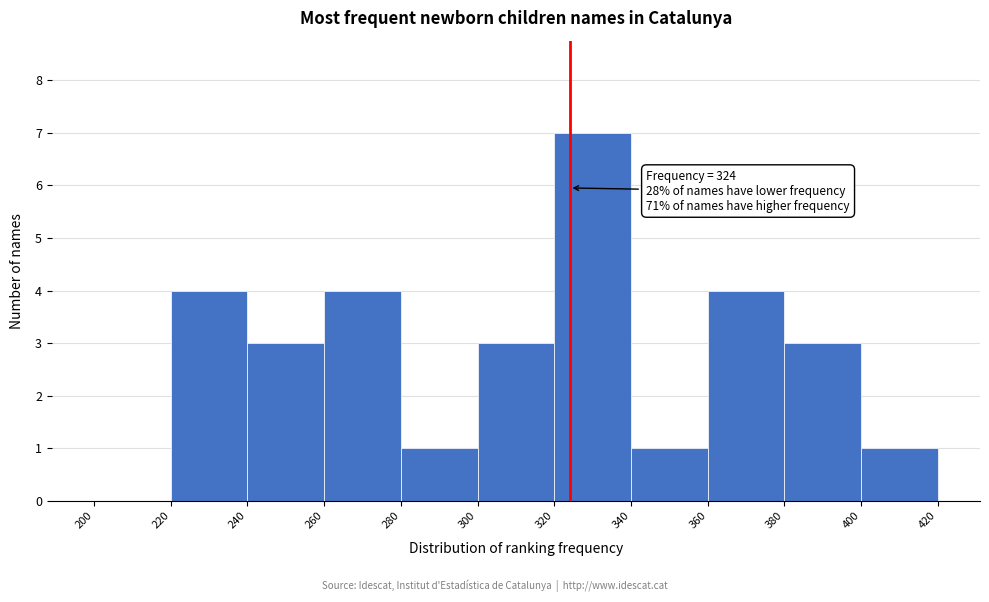

Which range on the x-axis has the tallest bar?

320 to 340